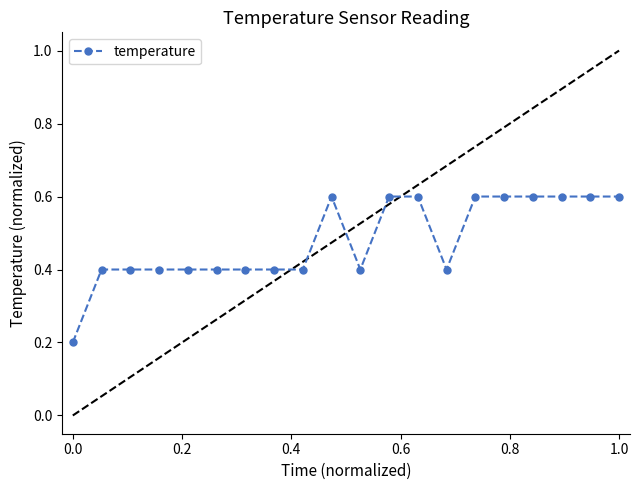

True or false: the data has more than 0 interior local peaks.

True